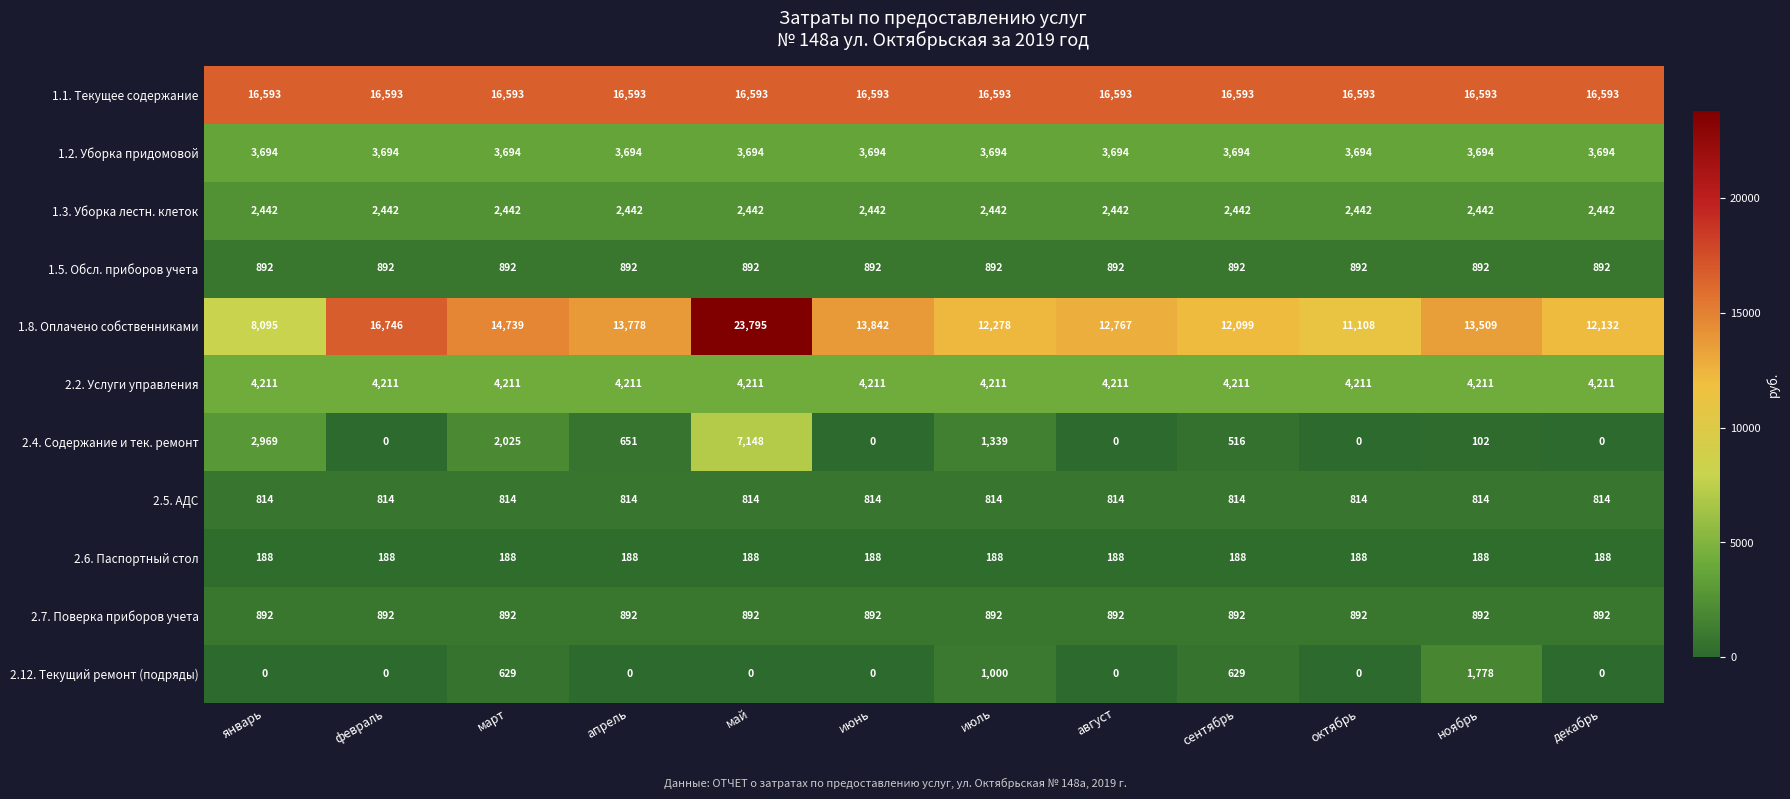

What is the sum of the 1.1. Текущее содержание values at май and декабрь?

33186